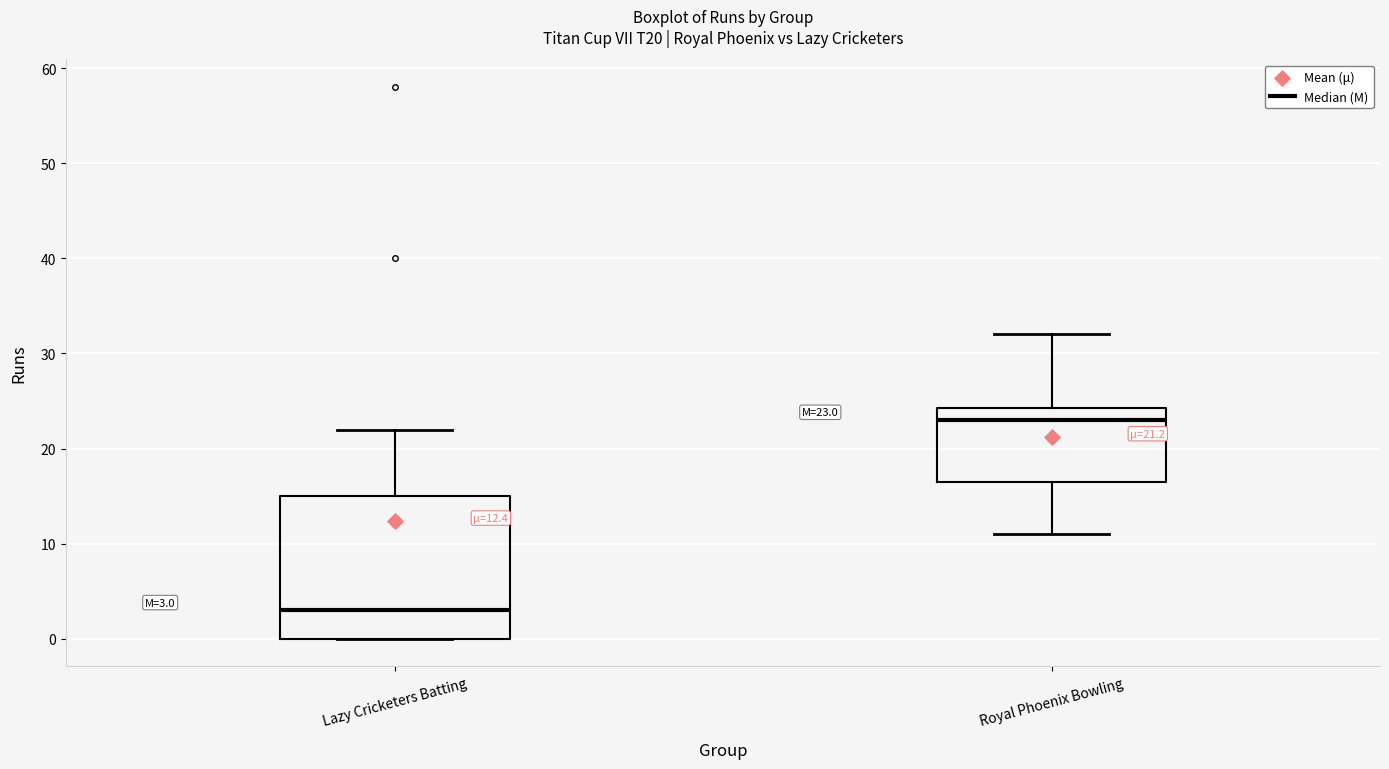

Which box is the tallest, from its lower edge to its upper edge?

Lazy Cricketers Batting